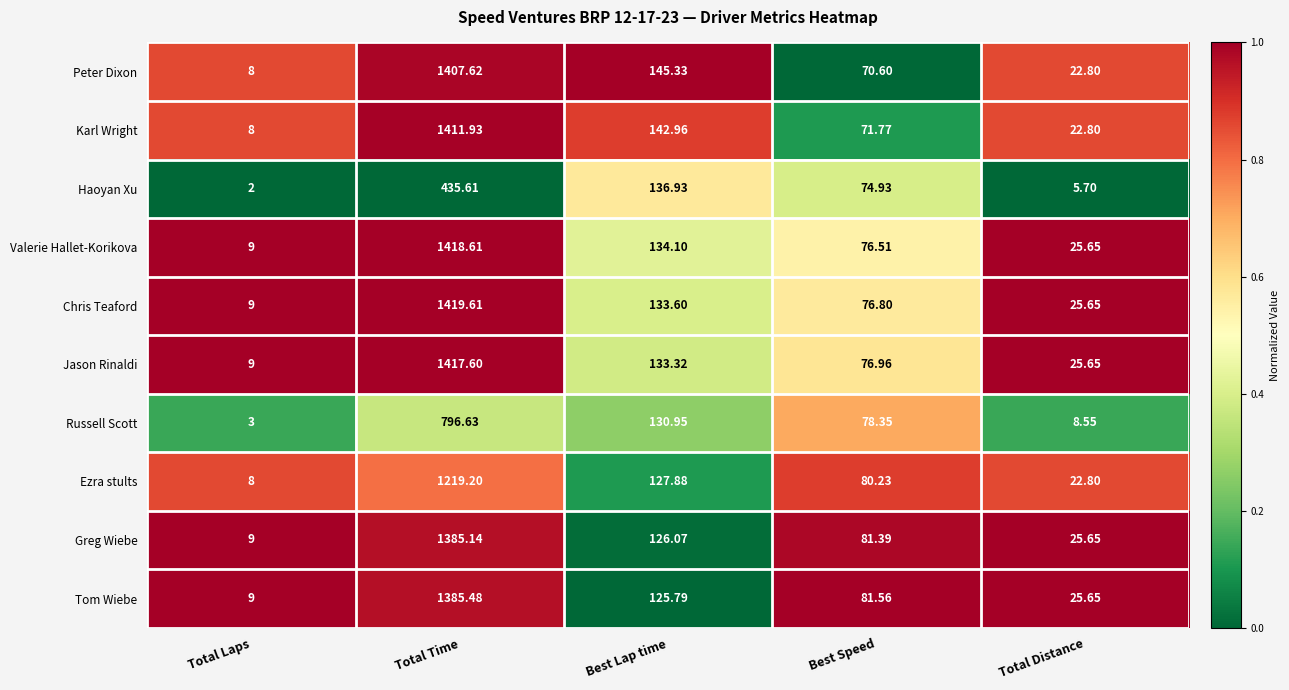

Where does the Tom Wiebe series first go above 81?

Total Time